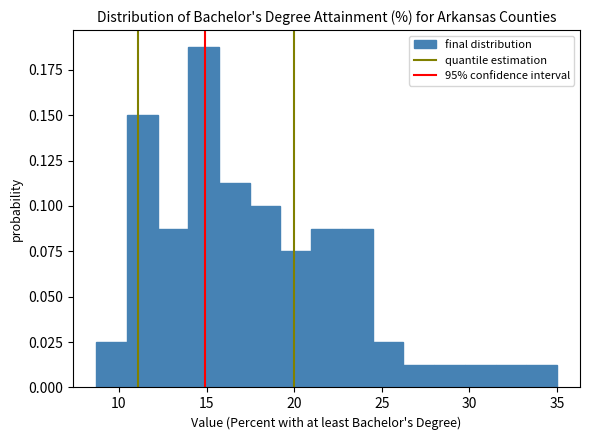

Read against the x-axis, roughly where is the centre of the tallest bar?

15.0